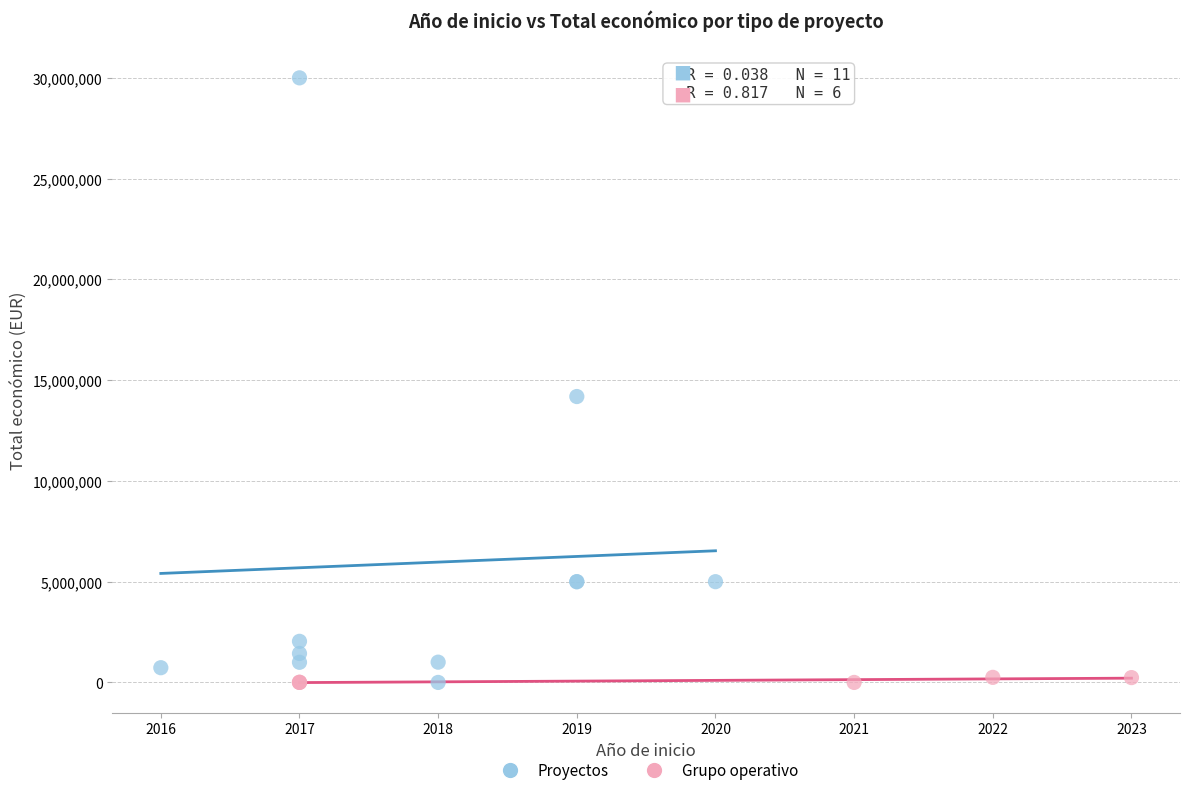

Which series contains the highest Y value?

Proyectos